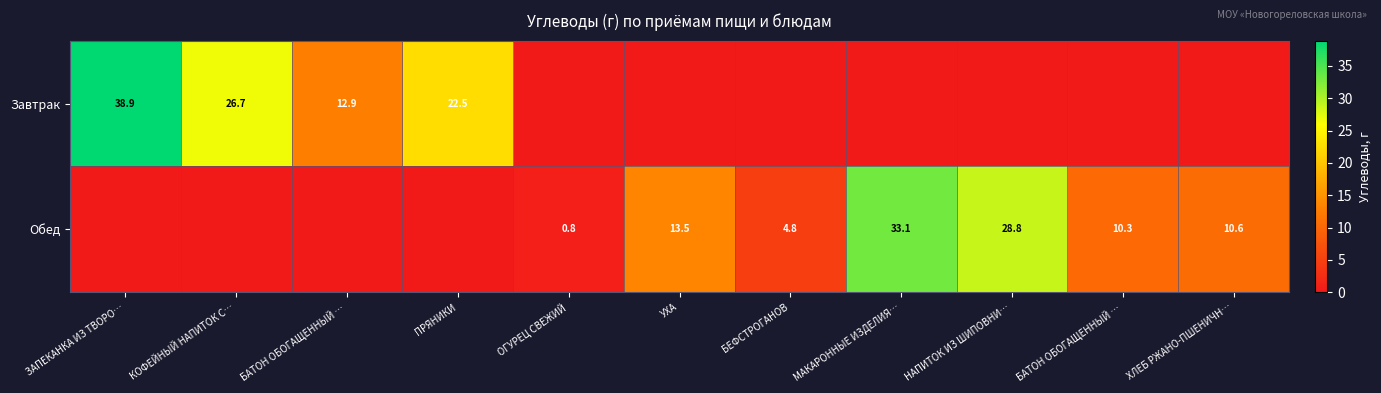

Rank the series by their average value, from lowest to highest.

Завтрак, Обед